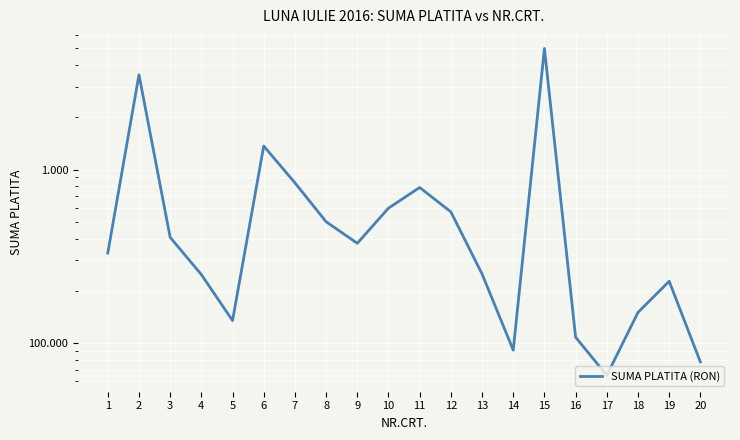

Where does the data first go above 375?

2